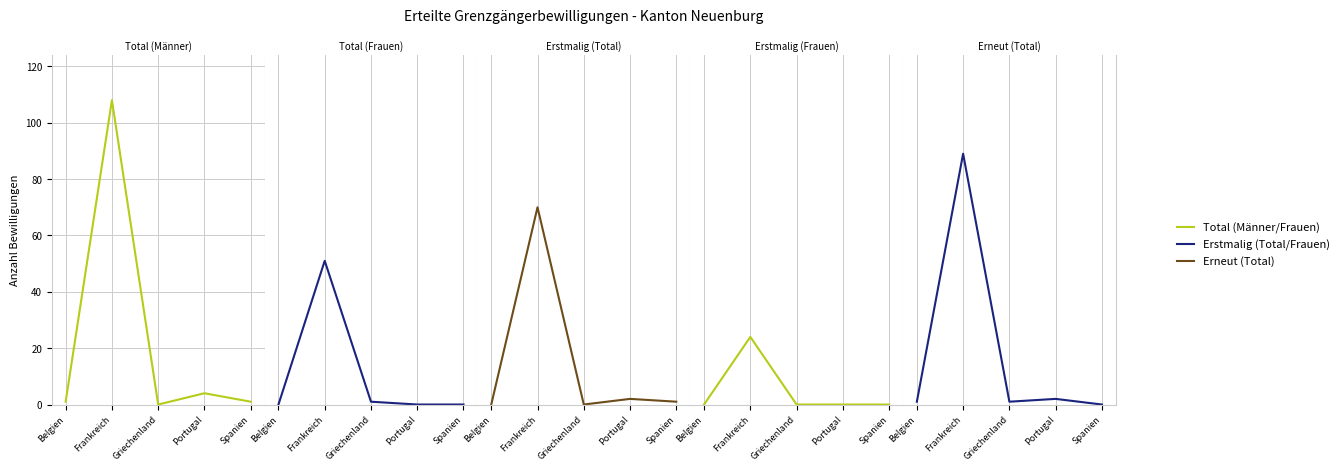

What is the label of the 2nd point from the right?

Portugal